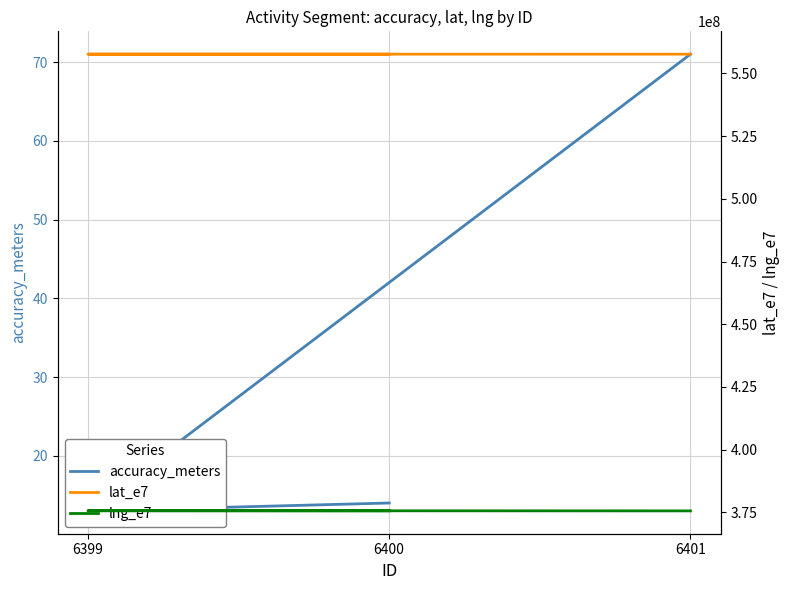

Is it true that lat_e7 equals 557640095 at 6399?

True